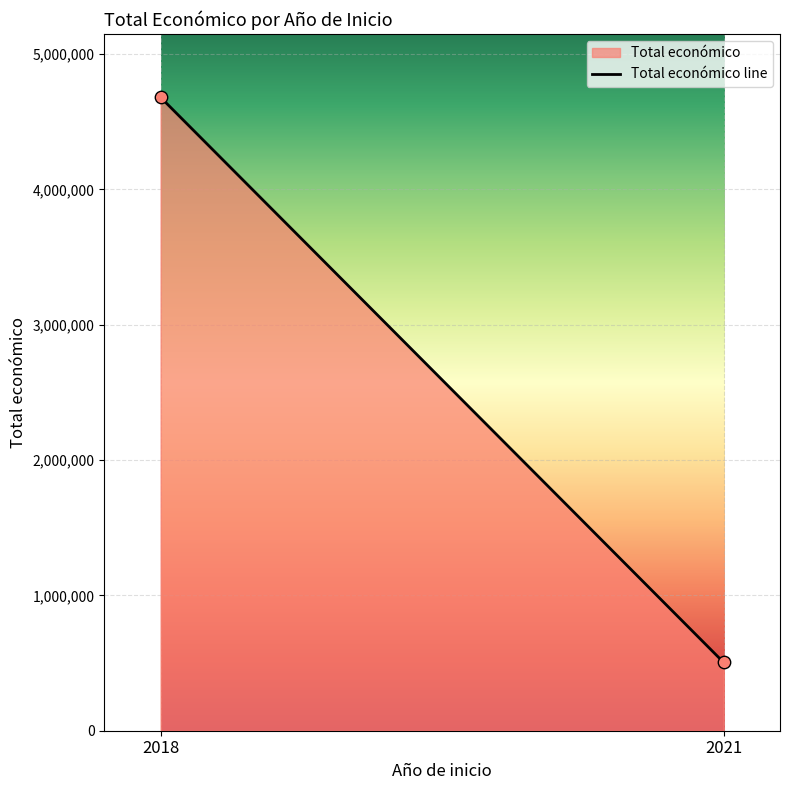

What is the average Y value?

2591878